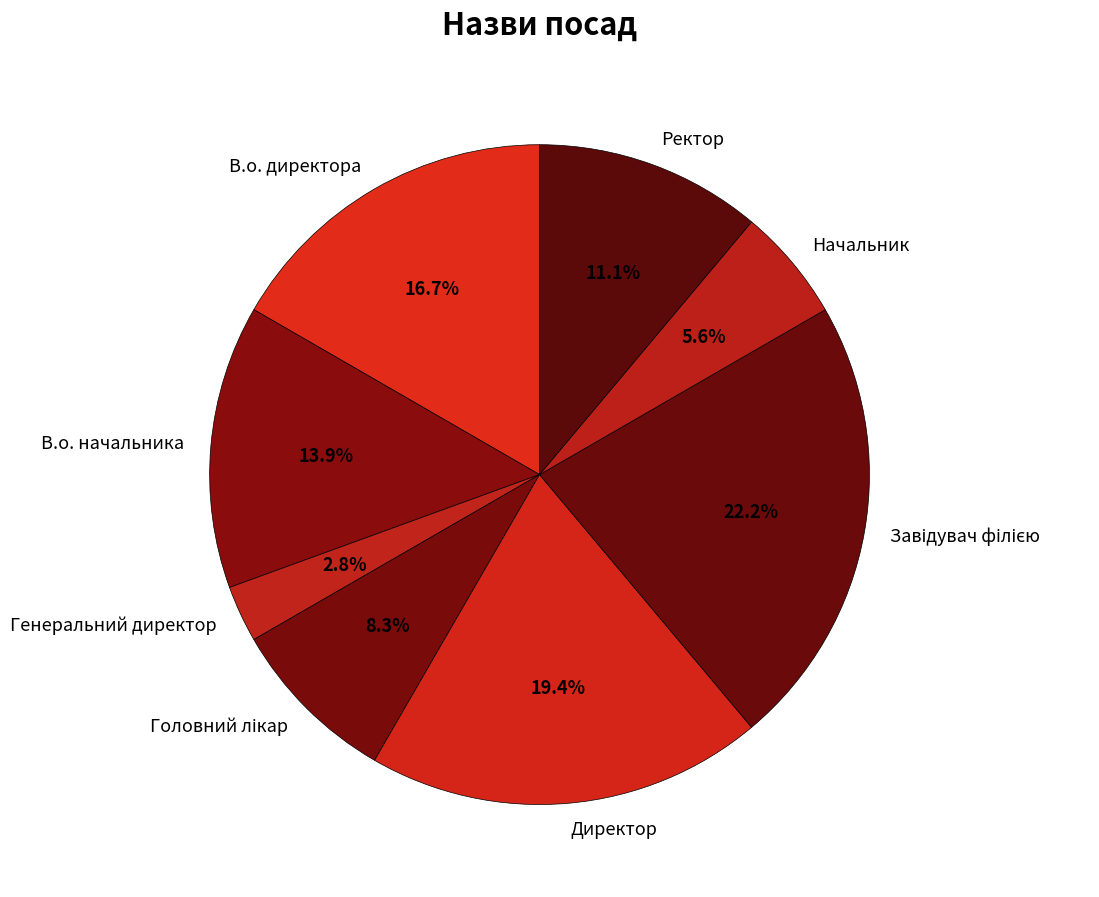

Count the number of slices in the pie.

8